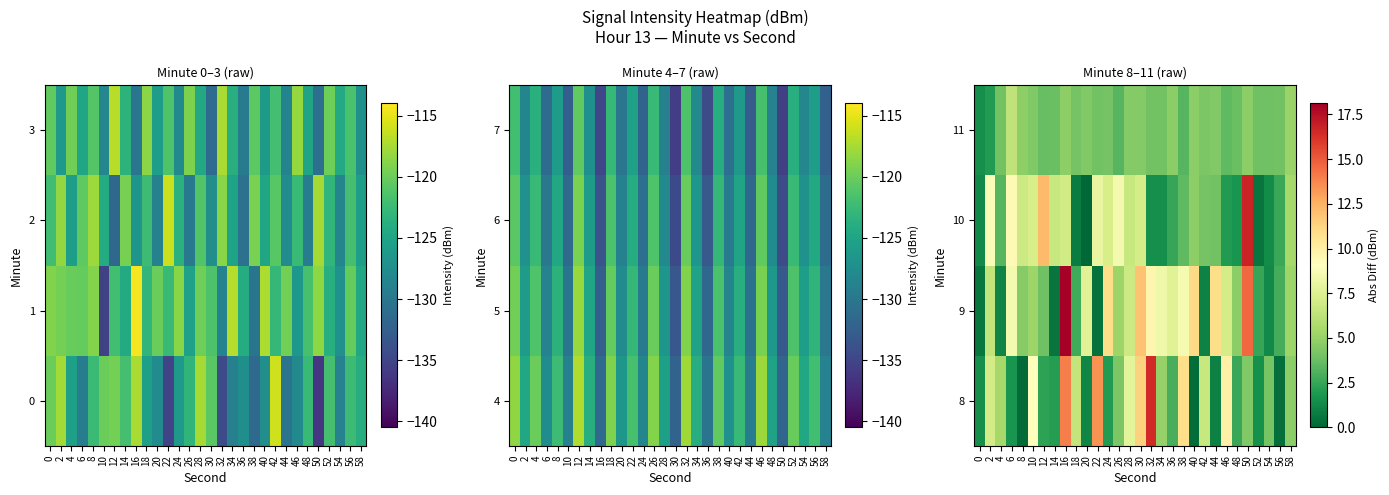

At which category is the sum across all series the highest?

16